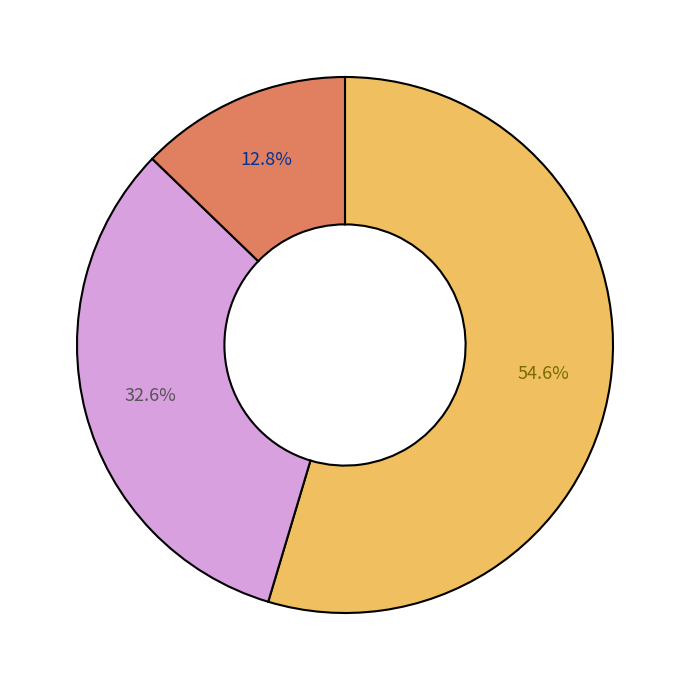

Does any single category account for the majority?

Yes